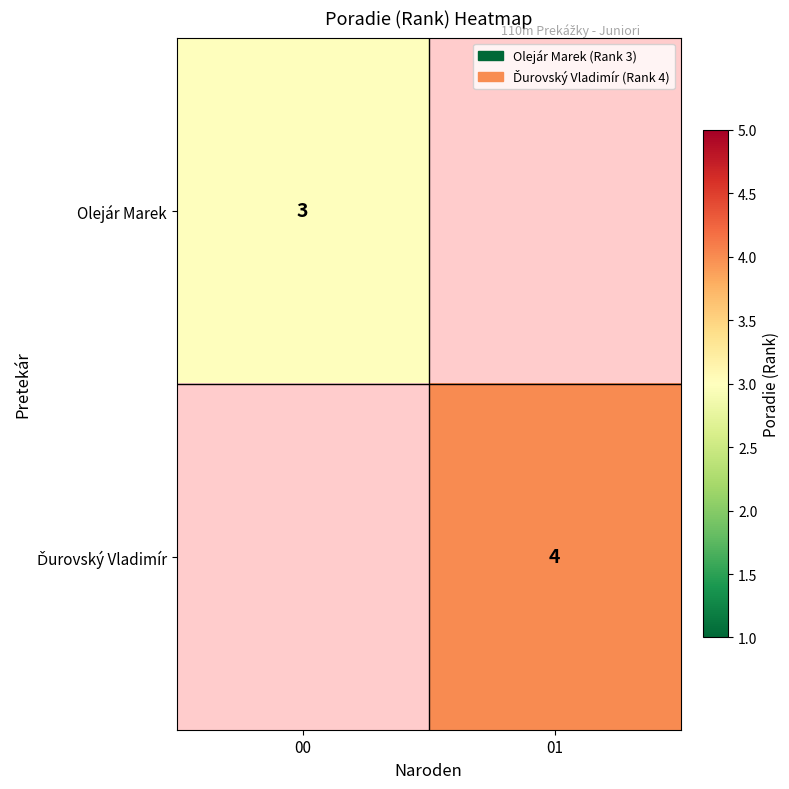

The value of Olejár Marek at 00 is 5. True or false?

False